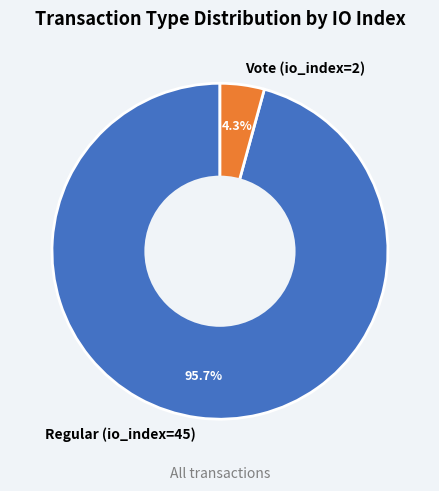

How many slices are in this pie chart?

2